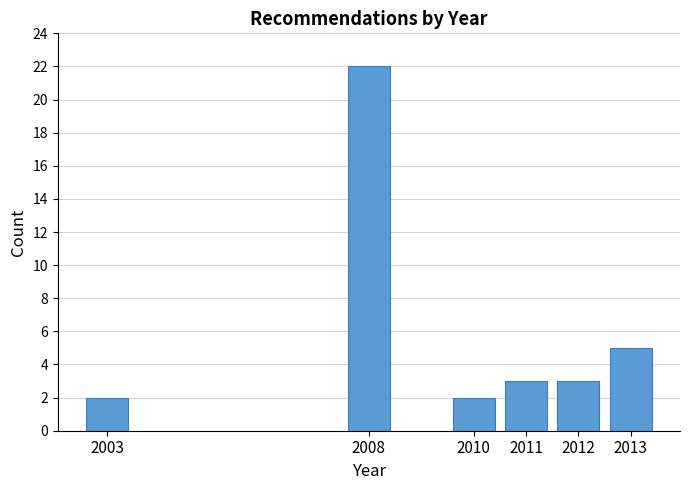

Reading left to right, what are all the values shown in this chart?

2	22	2	3	3	5